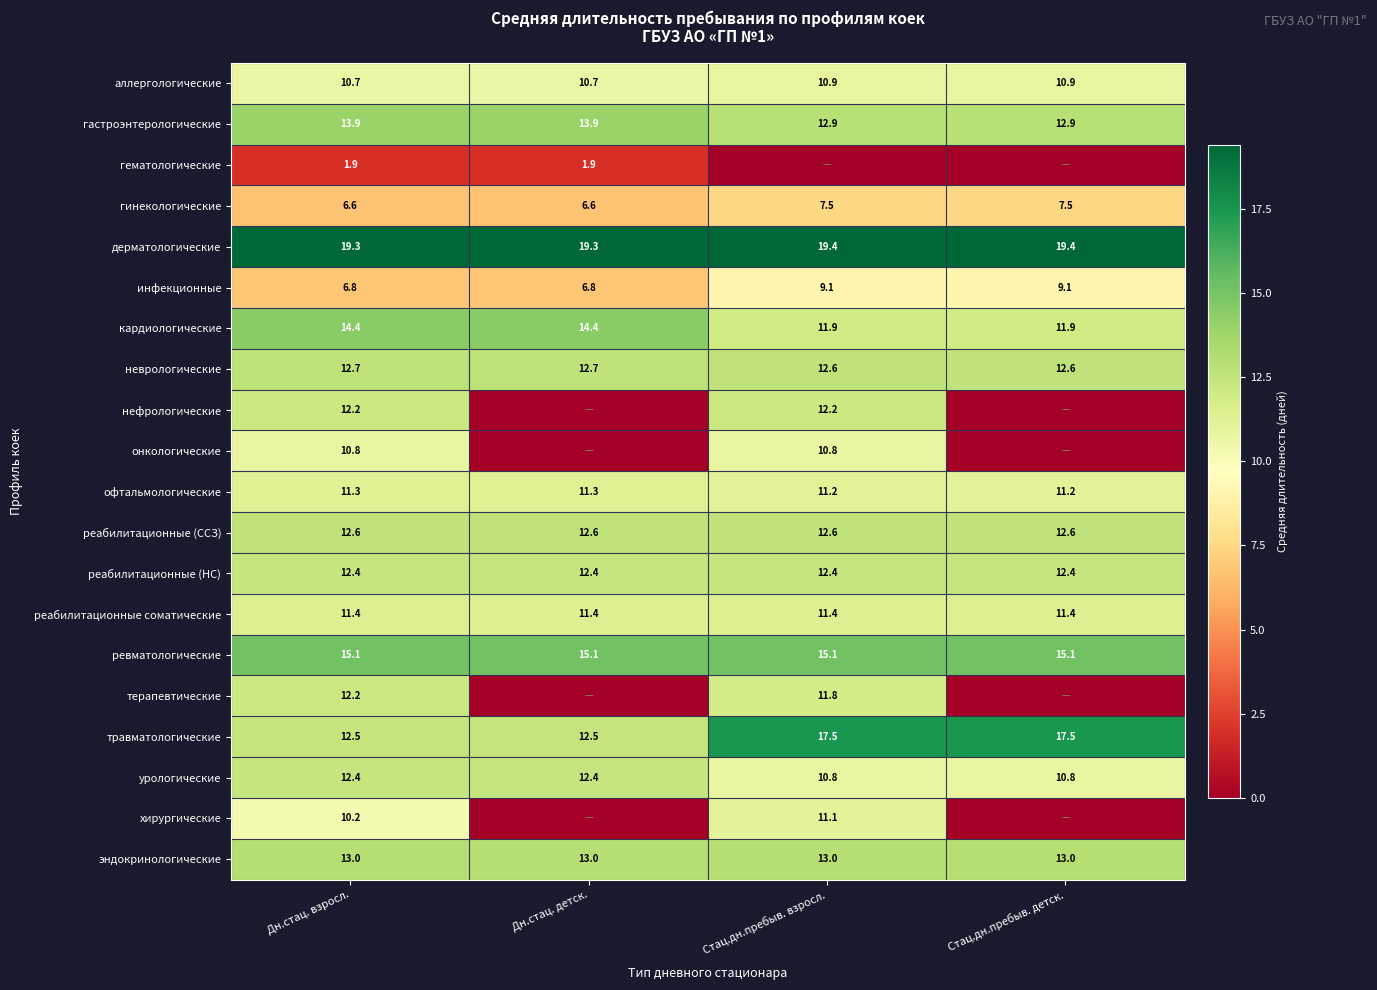

At which label does гастроэнтерологические first exceed 13?

Дн.стац. взросл.